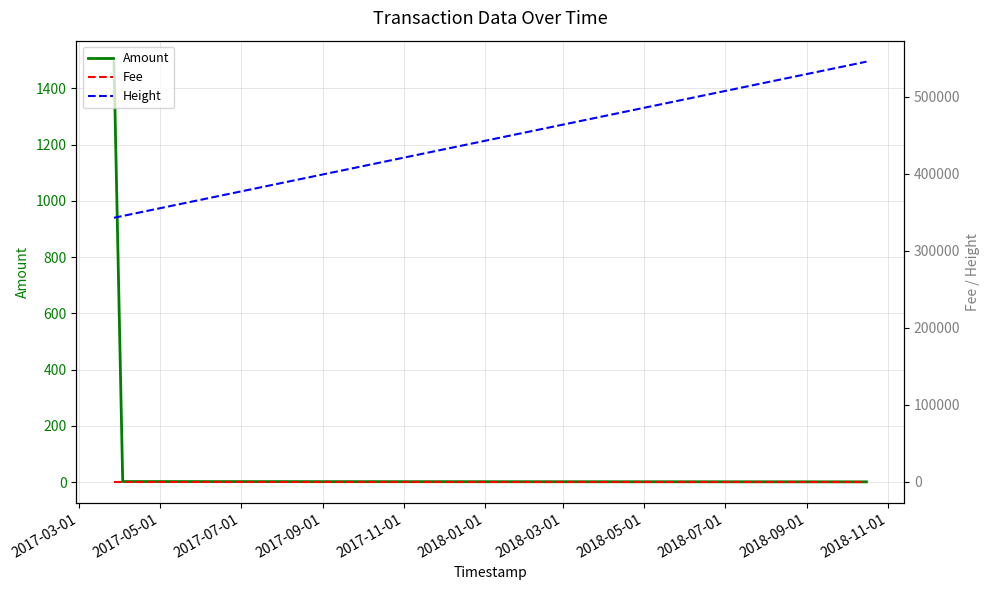

True or false: Amount has more than 2 points higher than both neighbors.

False